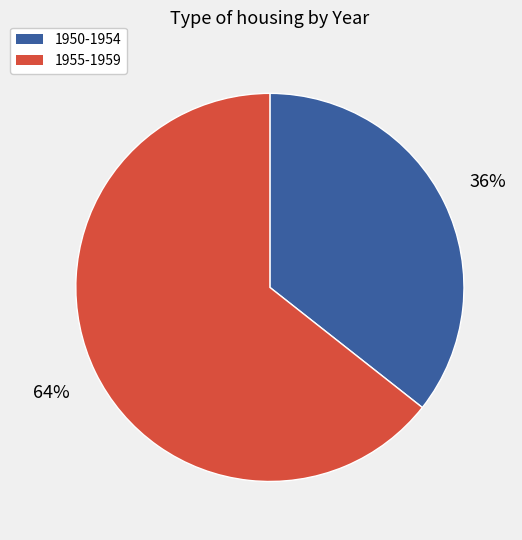

How many segments does this pie chart have?

2